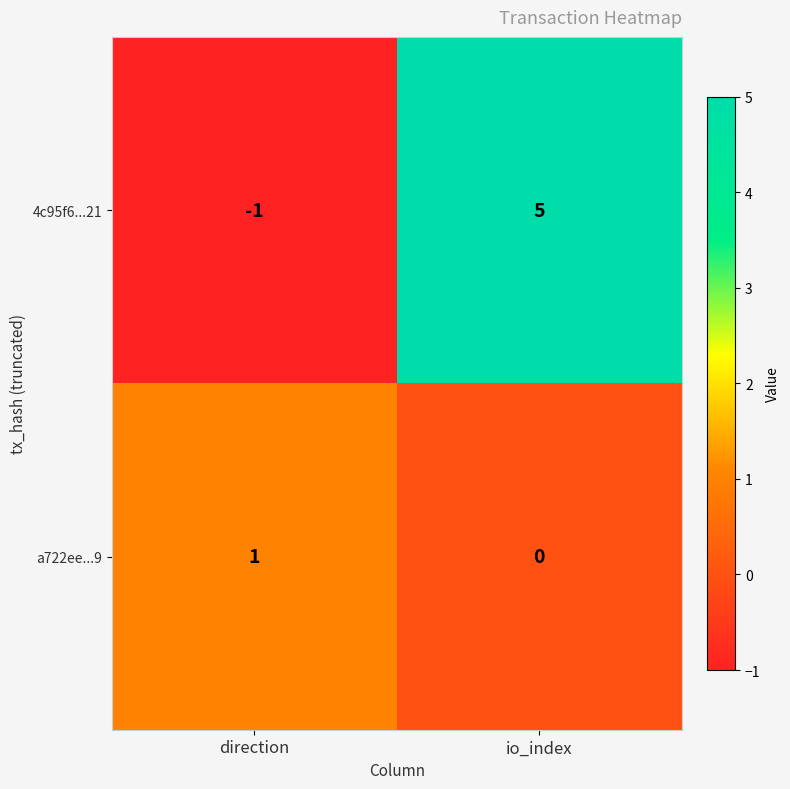

At which label is a722ee...9 closest to 0?

io_index